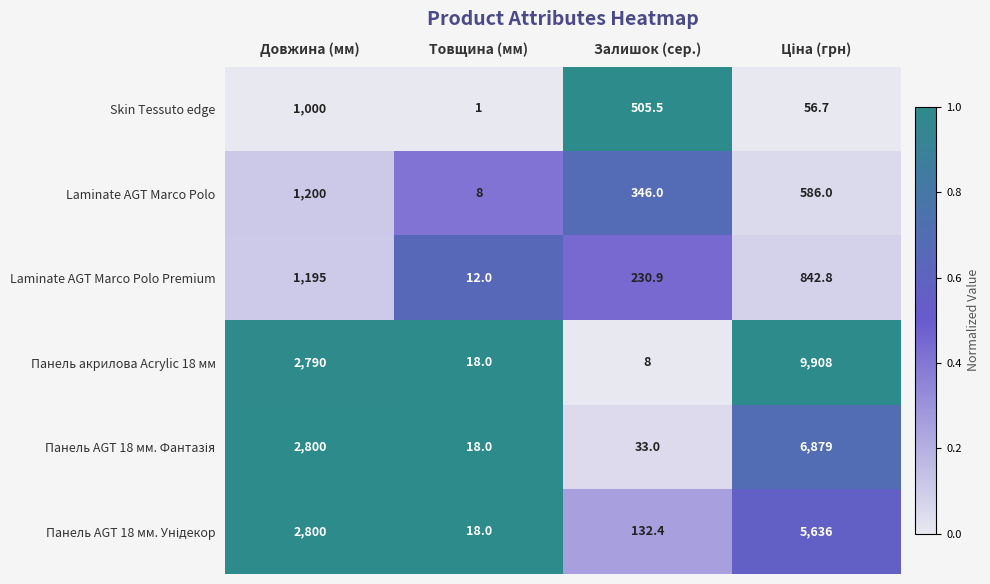

What is the total value across all series at Товщина (мм)?

75.0